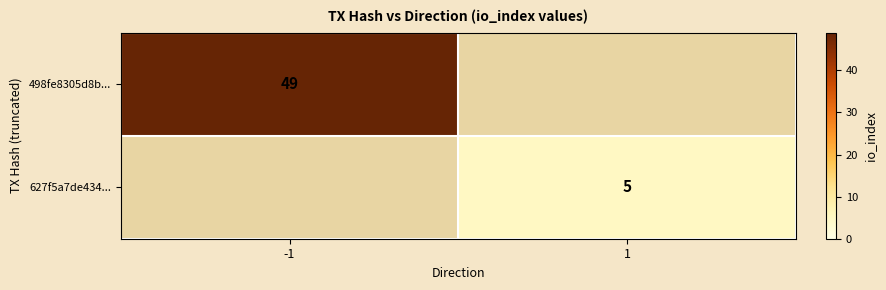

Is it true that 627f5a7de434... equals 5 at 1?

True